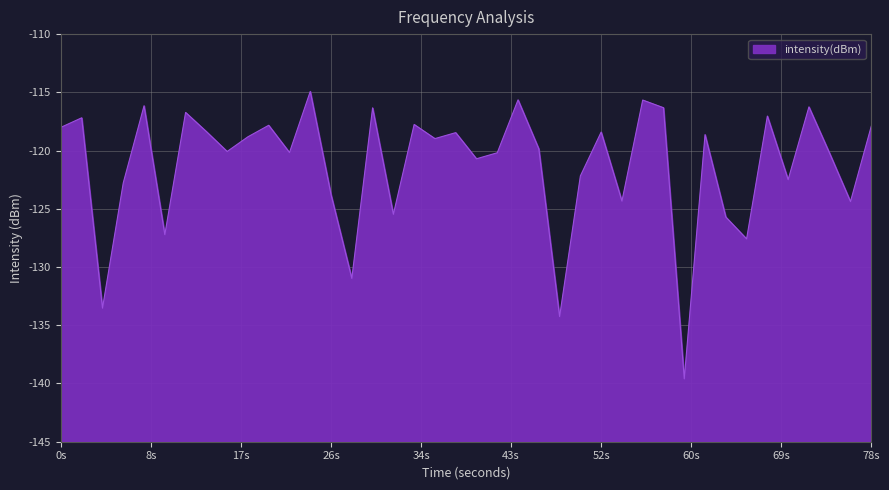

What is the greatest value displayed?

-114.9